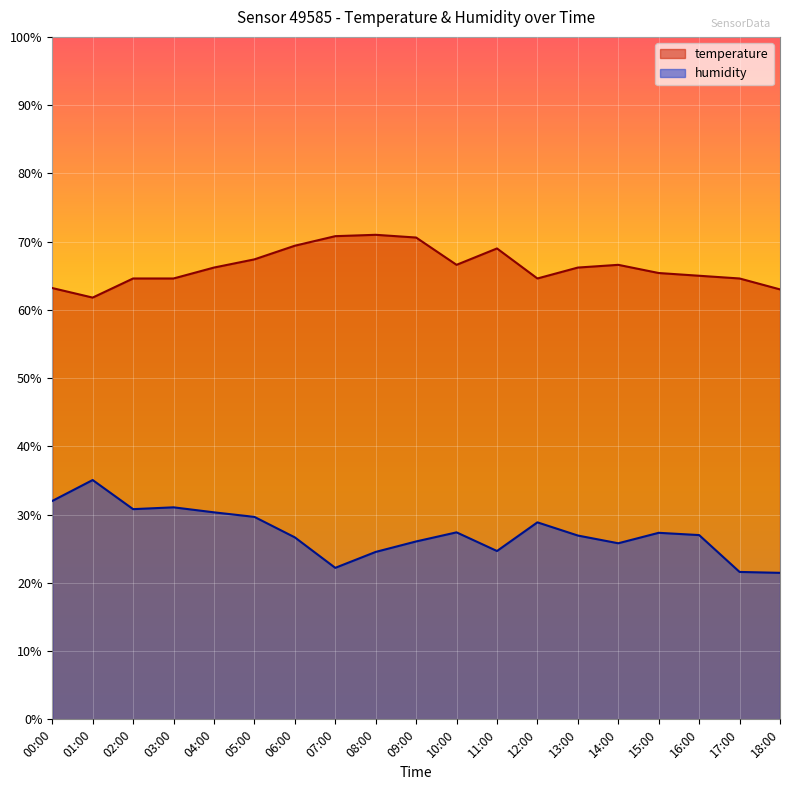

The value of humidity at 04:00 is 46.4. True or false?

False